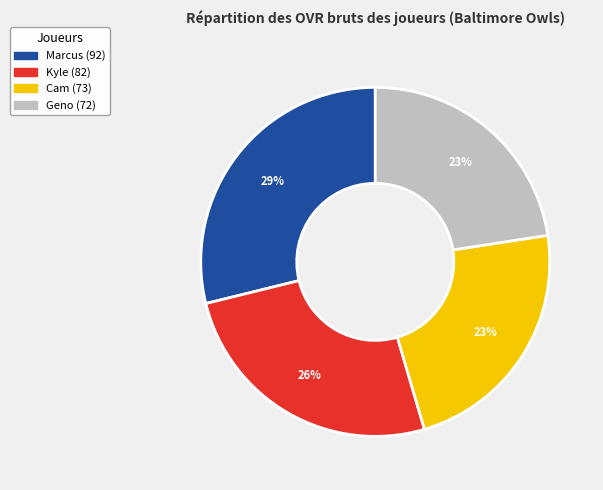

Is Kyle the majority of the pie?

No